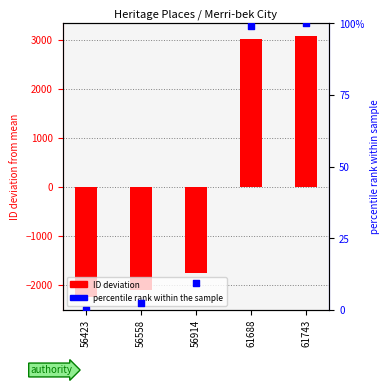

At how many categories does at least one series exceed -358?

5